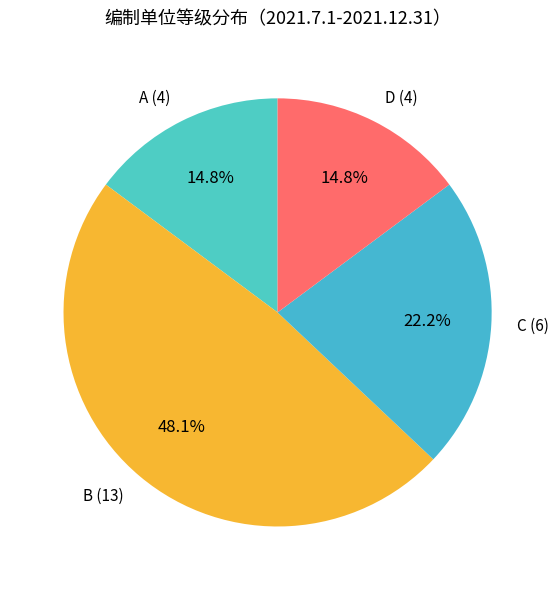

Which slice is the largest?

B